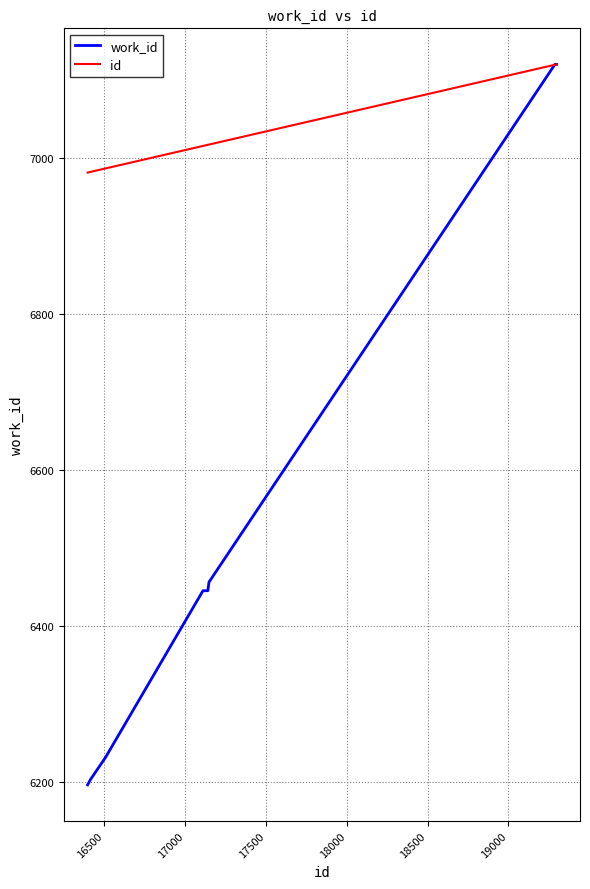

Rank the series by their average value, from highest to lowest.

id, work_id